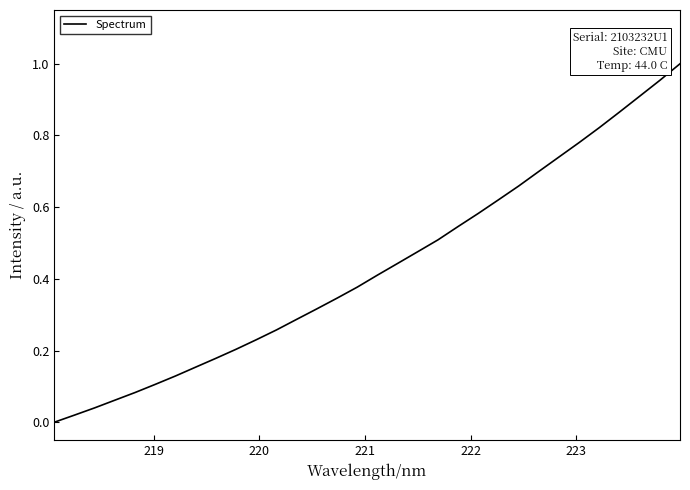

Does the chart have visible grid lines?

No